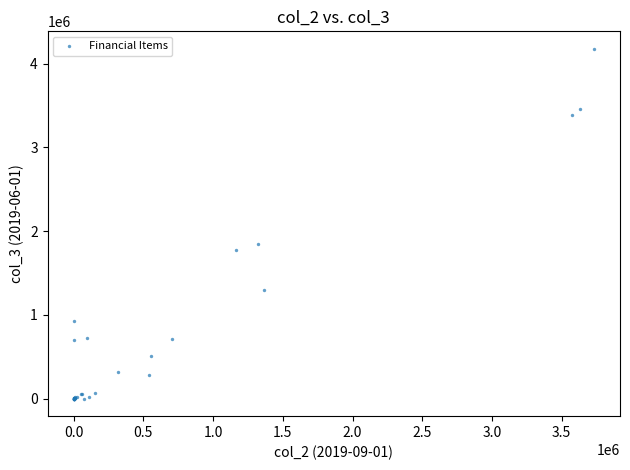

What Y value in the scatter plot is closest to 2089051?

1842079.7